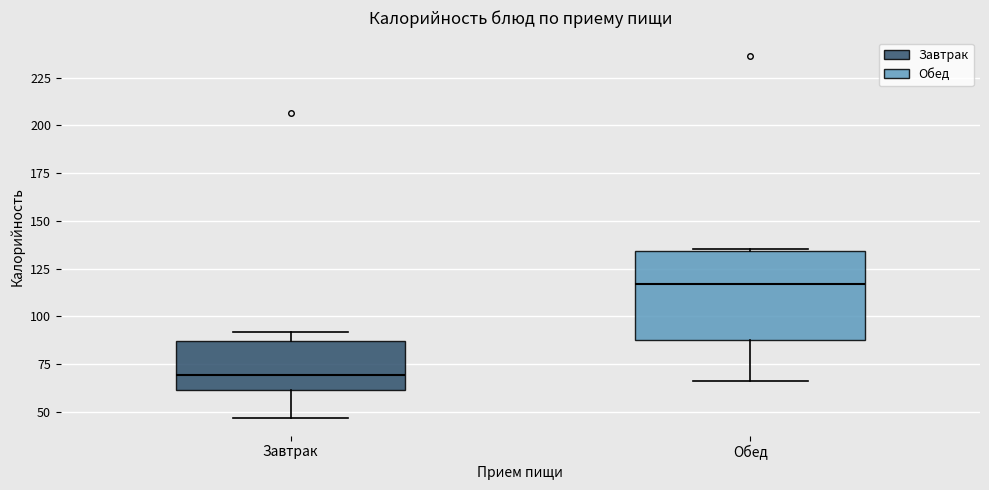

Reading left to right, read every box against the y-axis: the position of its median line, the range the box covers, and the ends of its whiskers. The values are not printed on the chart, so give them approximately, as read against the axis.

Завтрак: median 70, box 60 to 85, whiskers 45 to 90
Обед: median 115, box 85 to 135, whiskers 65 to 135